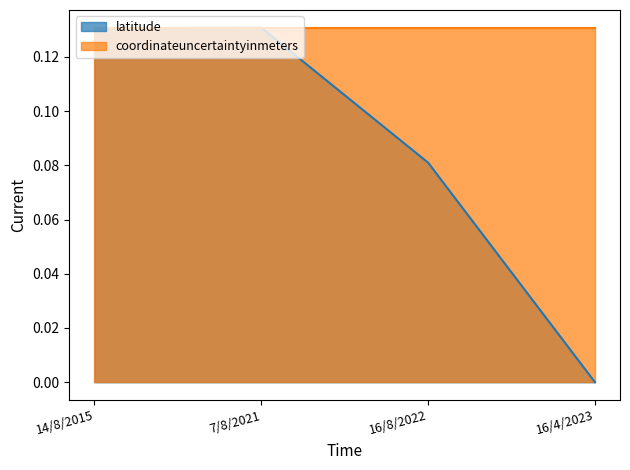

What position from the right is 14/8/2015?

4